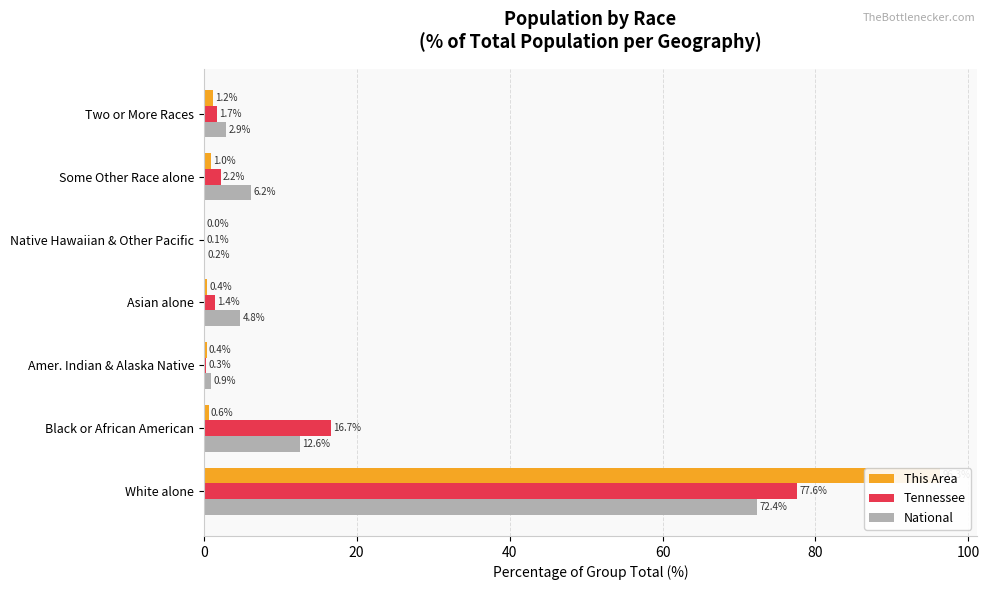

Count the number of data series in this chart.

3